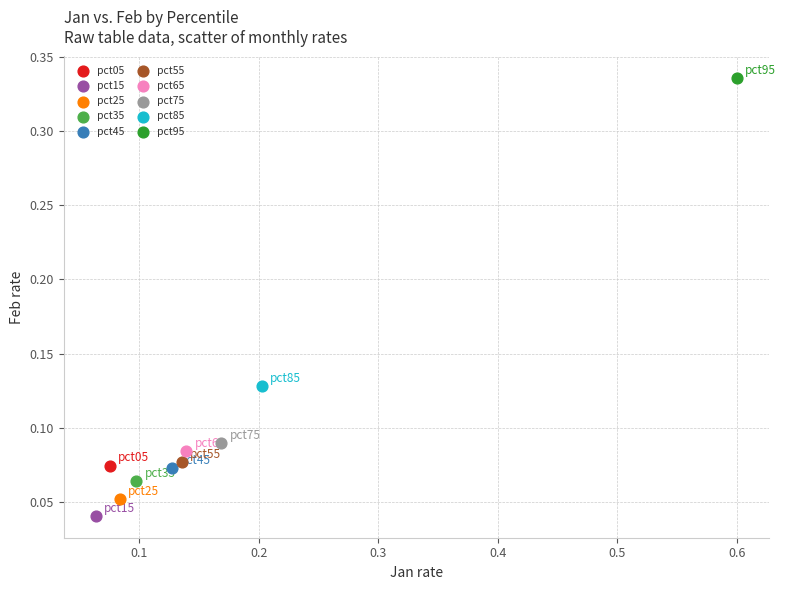

What are all the series names shown in the legend?

pct05, pct15, pct25, pct35, pct45, pct55, pct65, pct75, pct85, pct95